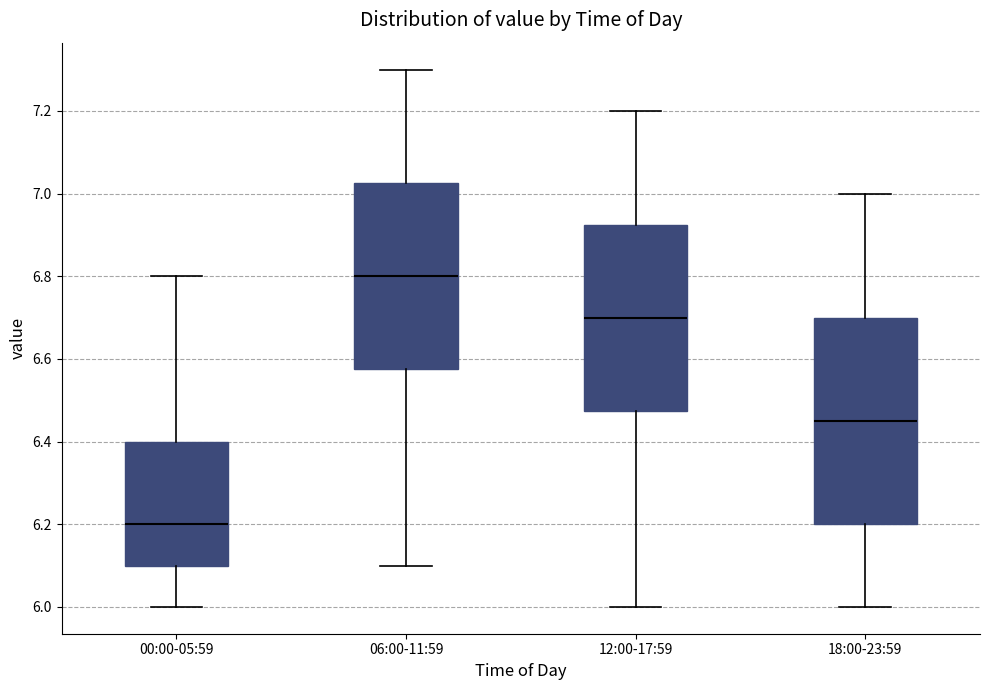

Reading left to right, transcribe this box plot: for each box, give where its median line is, the range the box spans, and where its two whiskers end, as read against the y-axis. The values are not printed on the chart, so give them approximately, as read against the axis.

00:00-05:59: median 6.20, box 6.10 to 6.40, whiskers 6.00 to 6.80
06:00-11:59: median 6.80, box 6.58 to 7.02, whiskers 6.10 to 7.30
12:00-17:59: median 6.70, box 6.48 to 6.92, whiskers 6.00 to 7.20
18:00-23:59: median 6.46, box 6.20 to 6.70, whiskers 6.00 to 7.00